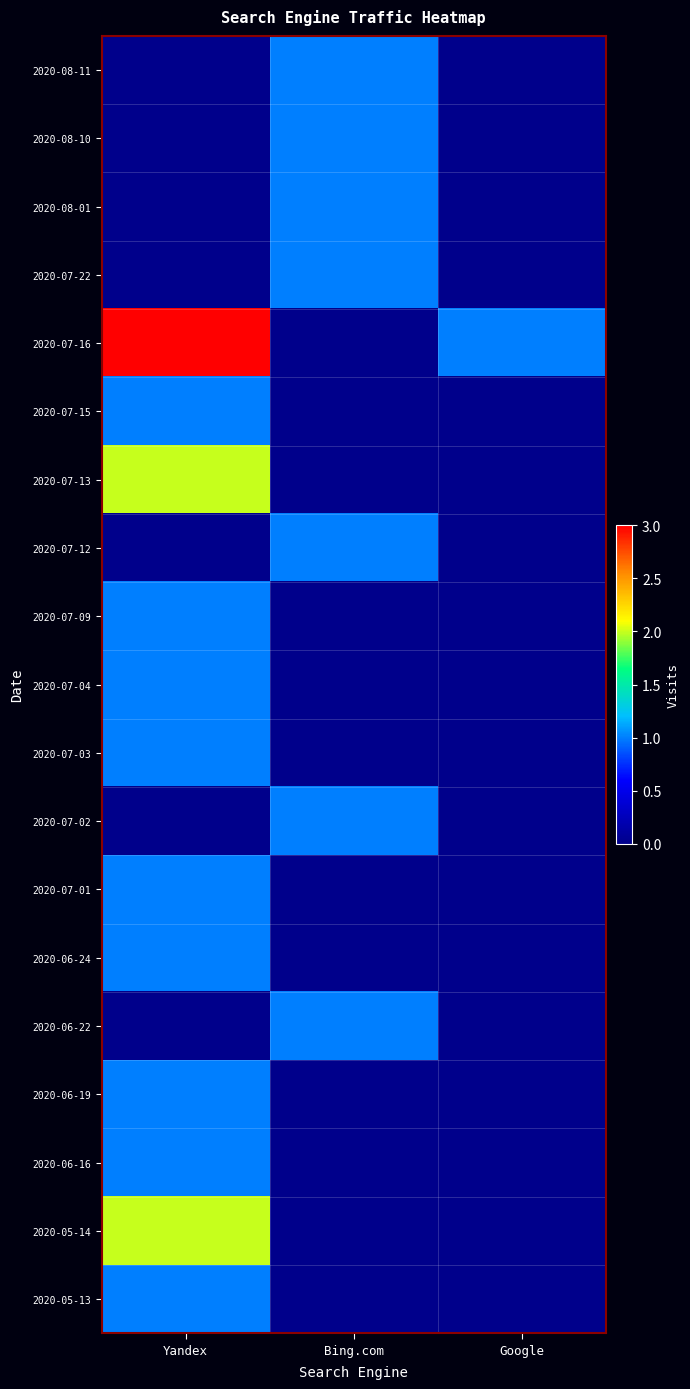

Between Bing.com and Google, which is larger?

Bing.com